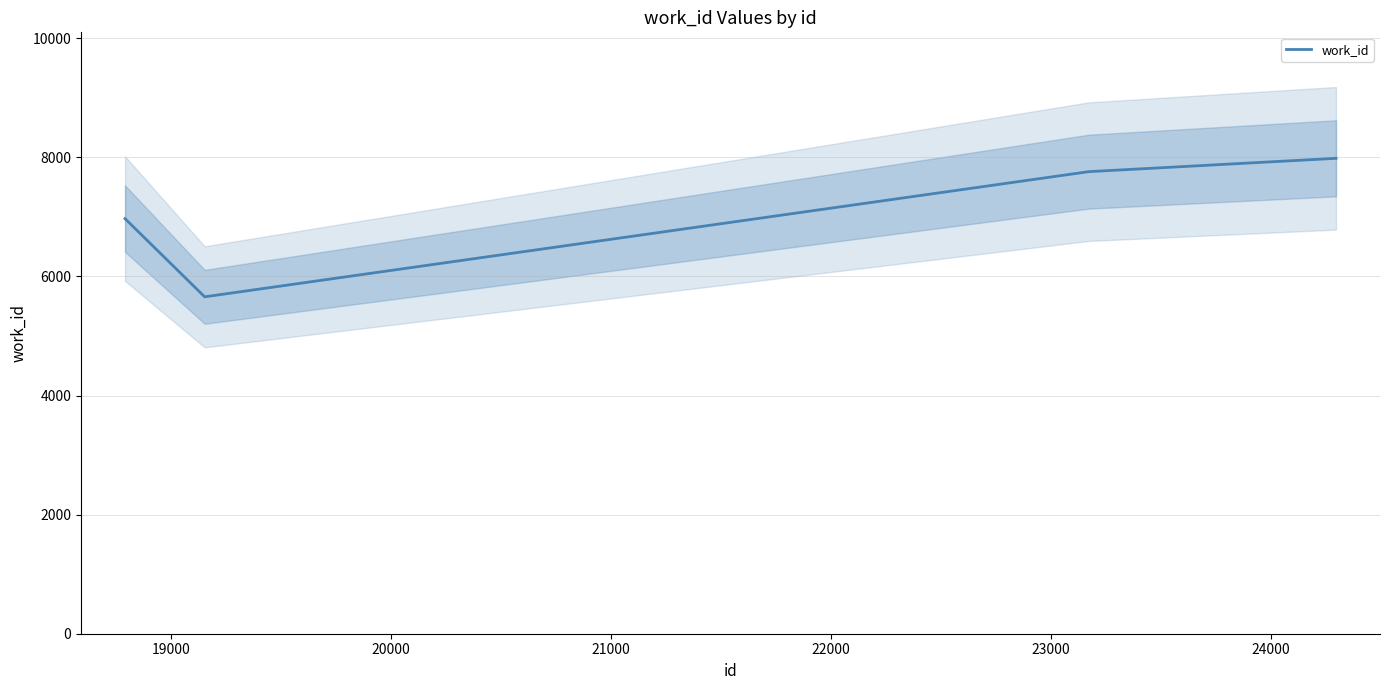

True or false: work_id has more than 0 interior local peaks.

False